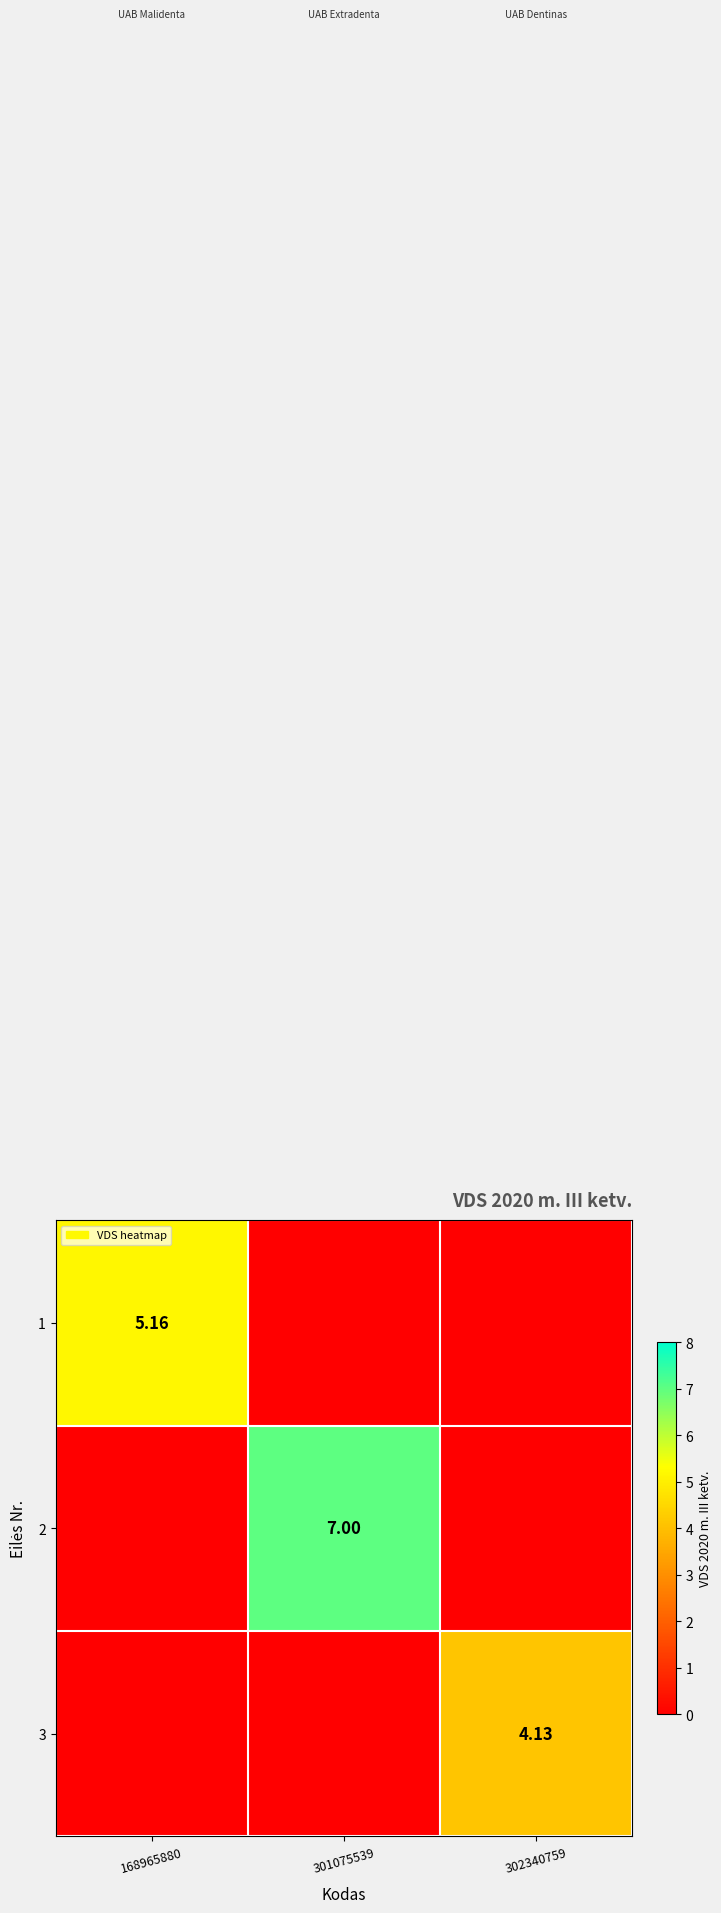

What is the average value of the 1 series?

1.7